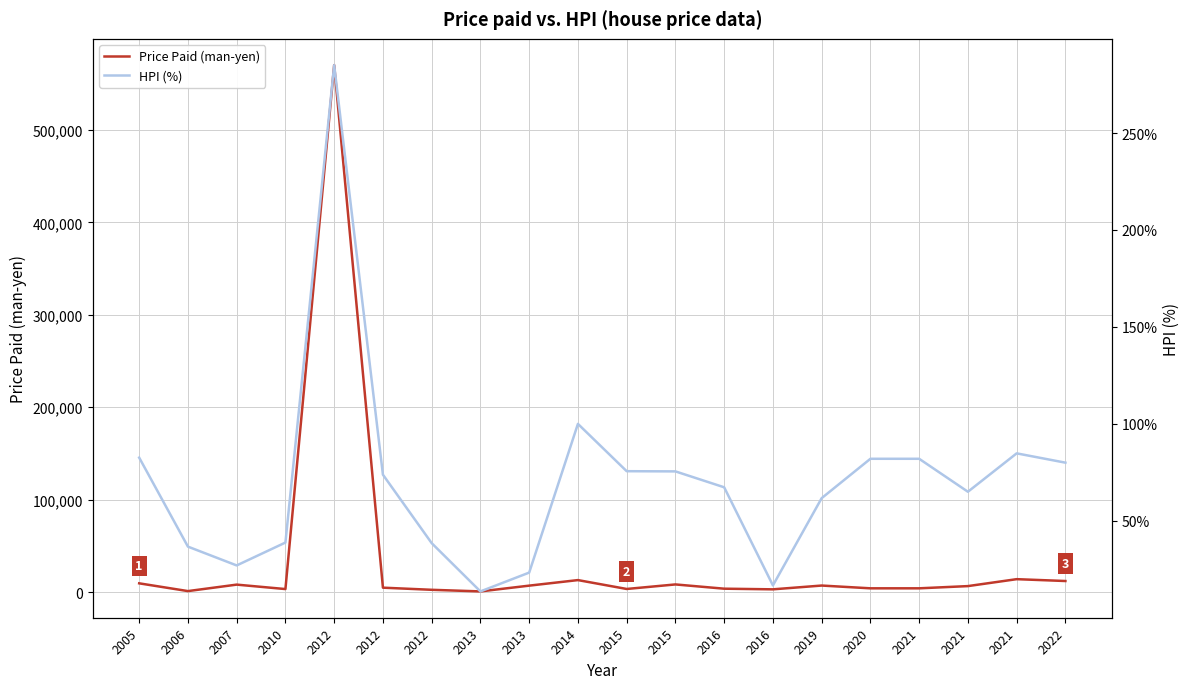

At which category does HPI (%) reach its first local peak?

2012